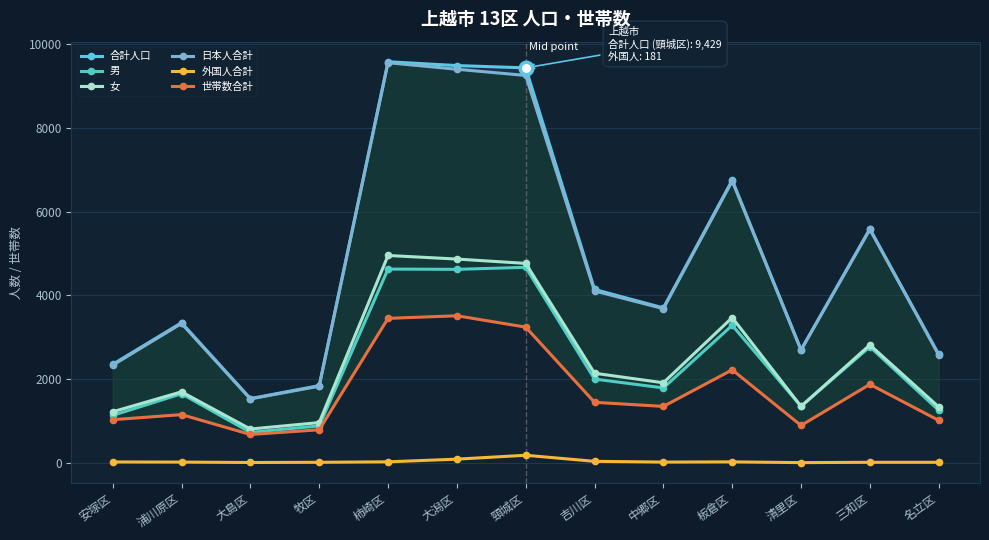

Reading left to right, extract all data points from this chart.

合計人口: 2352	3345	1534	1843	9576	9484	9429	4139	3699	6750	2697	5586	2589
男: 1133	1650	727	882	4626	4619	4668	2000	1788	3283	1350	2771	1254
女: 1219	1695	807	961	4950	4865	4761	2139	1911	3467	1347	2815	1335
日本人合計: 2331	3327	1526	1830	9552	9396	9248	4103	3681	6727	2692	5573	2576
外国人合計: 21	18	8	13	24	88	181	36	18	23	5	13	13
世帯数合計: 1030	1151	677	789	3449	3511	3240	1445	1347	2220	892	1874	1013